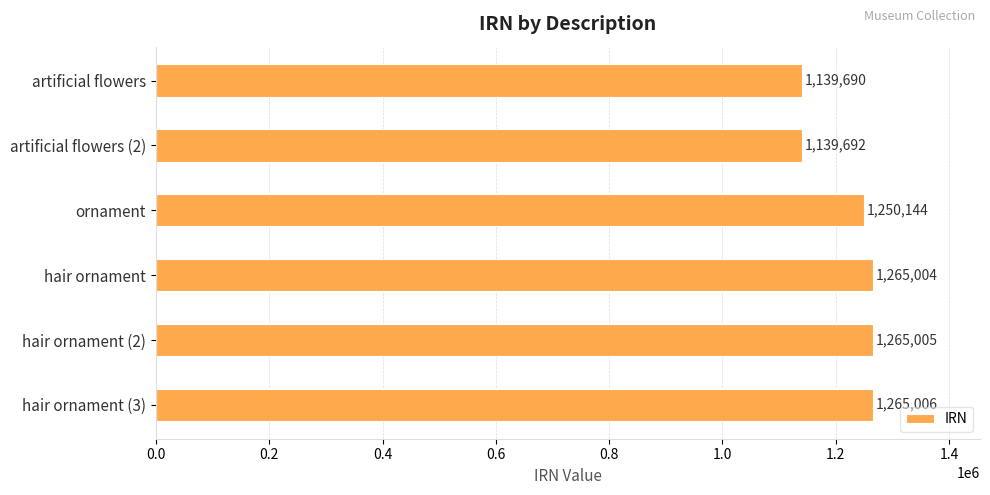

Rank the categories by value from highest to lowest.

hair ornament (3), hair ornament (2), hair ornament, ornament, artificial flowers (2), artificial flowers